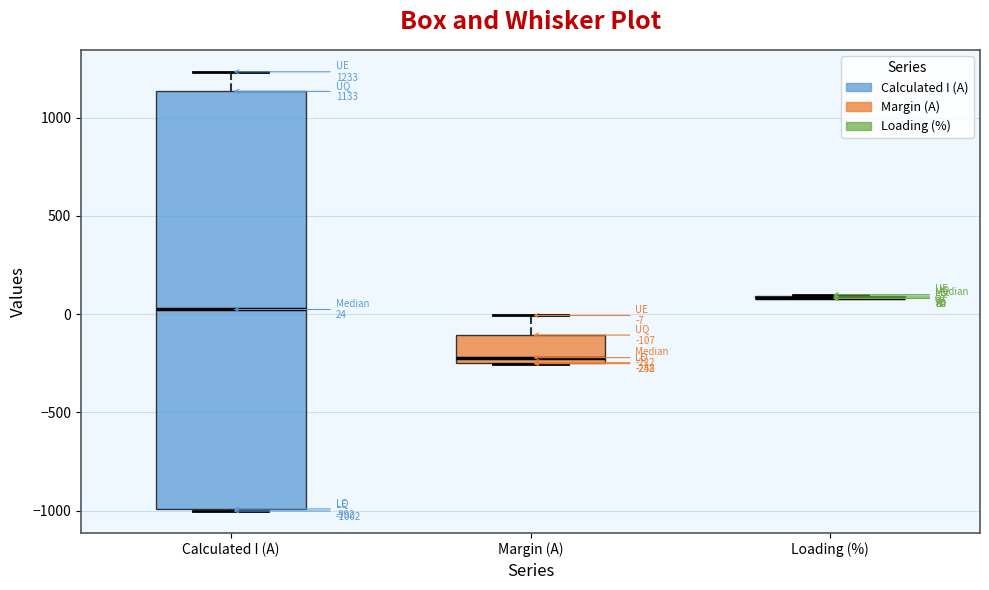

Comparing the boxes themselves (not the whiskers), which one is the tallest?

Calculated I (A)